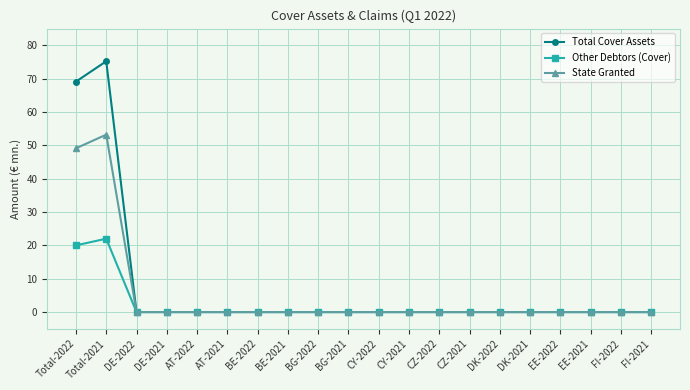

At which category does the chart reach its peak across all series?

Total-2021